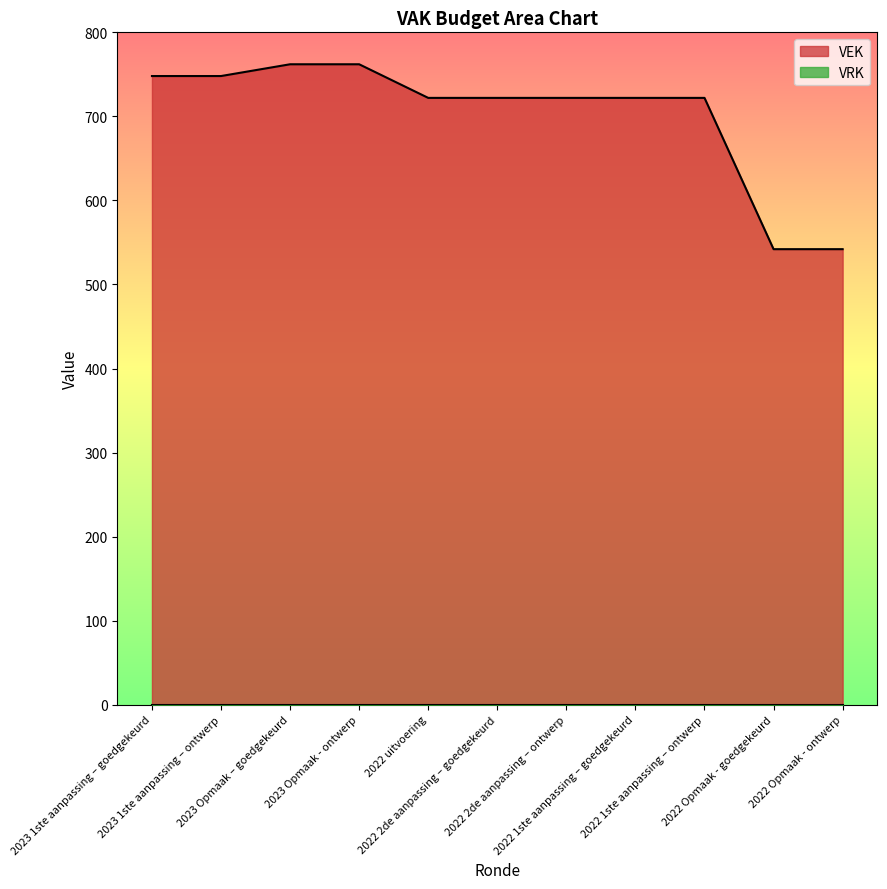

Does the chart have visible grid lines?

No